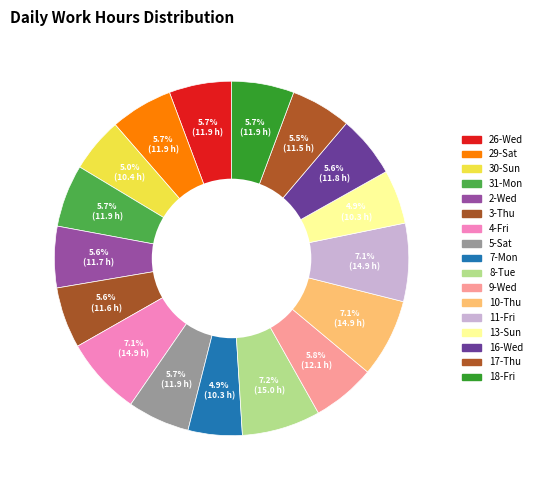

How many segments does this pie chart have?

17